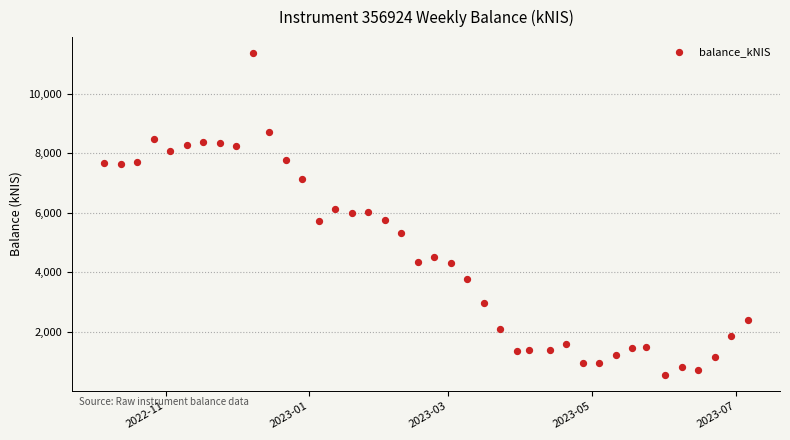

What is the range of X values (max minus min)?

273.0